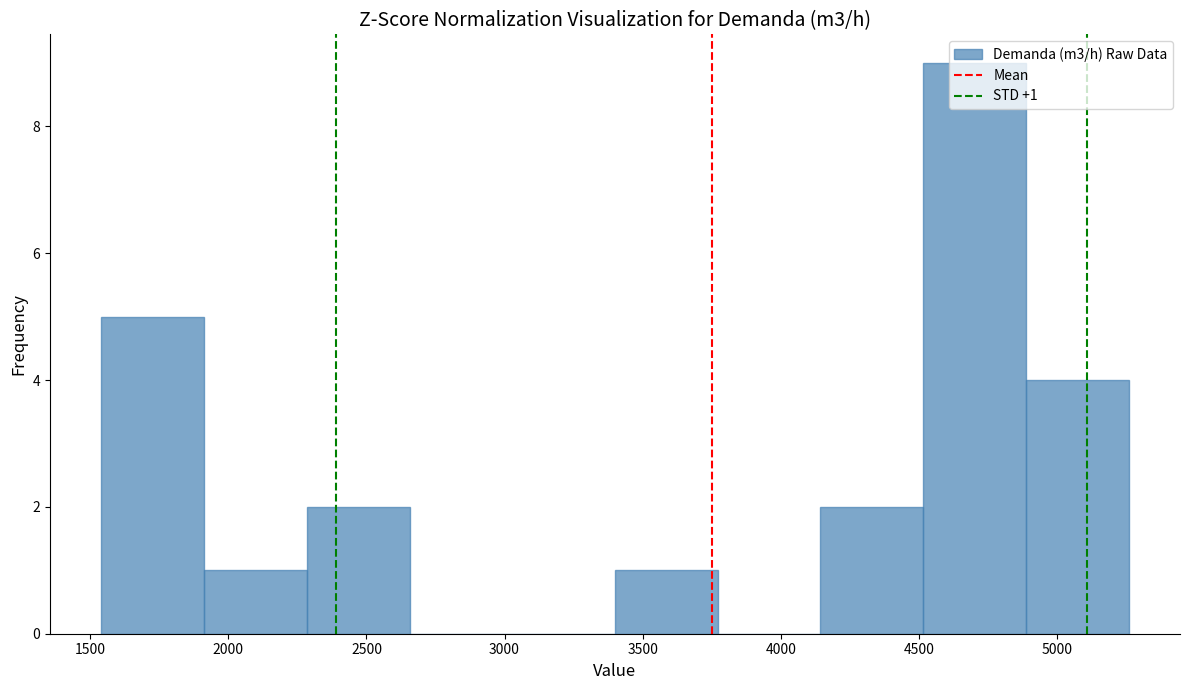

Over which range of the x-axis is the bar tallest?

4500 to 4900